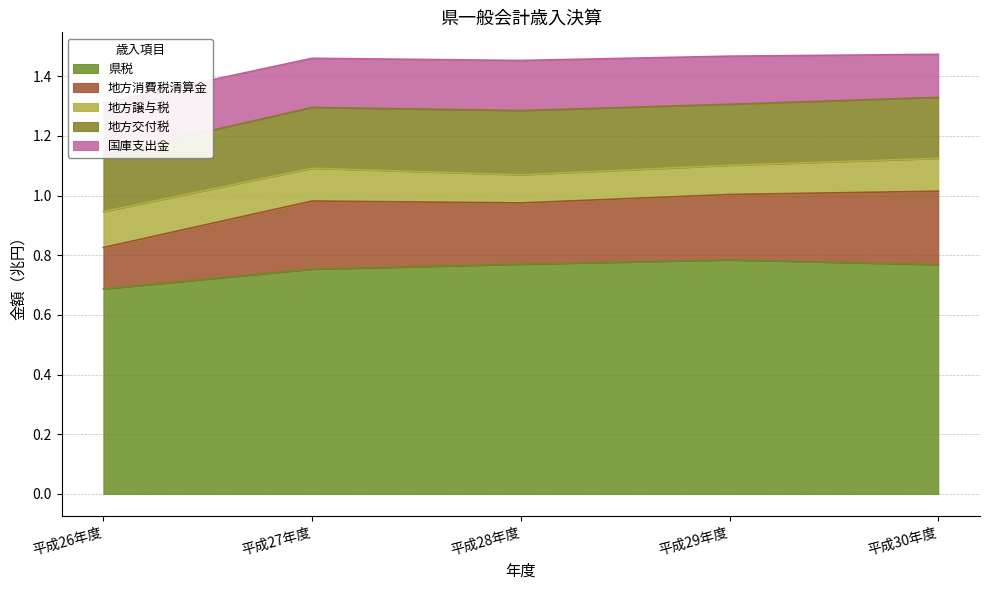

How many values in the 国庫支出金 series are below 164767883?

2